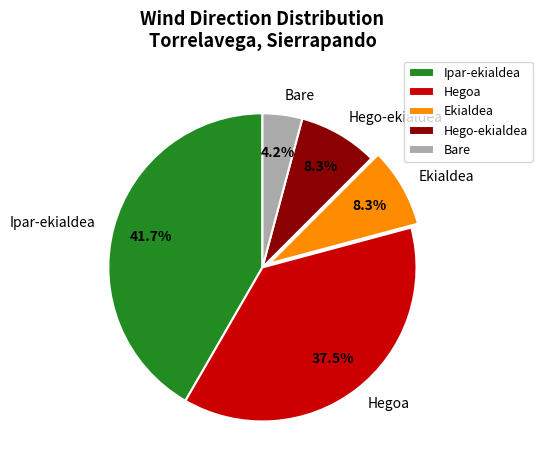

To the nearest percent, what portion does Ekialdea represent?

8%